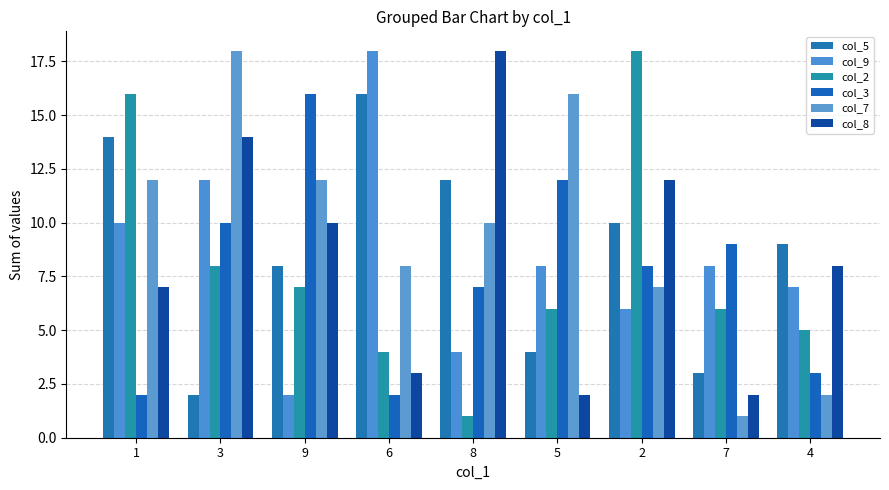

At which label does col_8 reach its minimum?

5